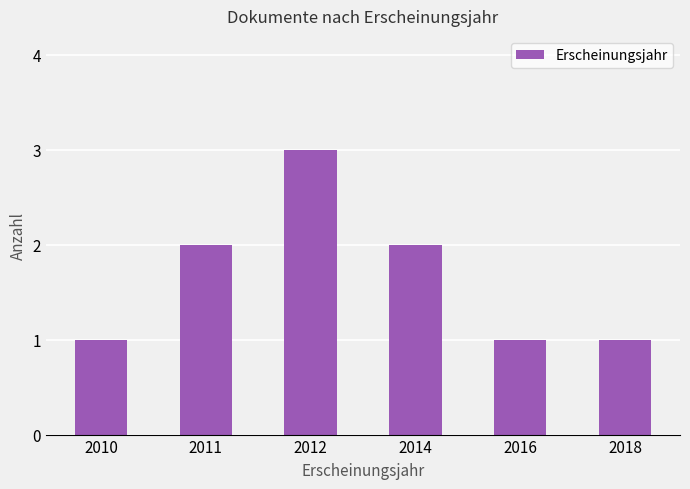

What is the sum of the values at 2012 and 2014?

5